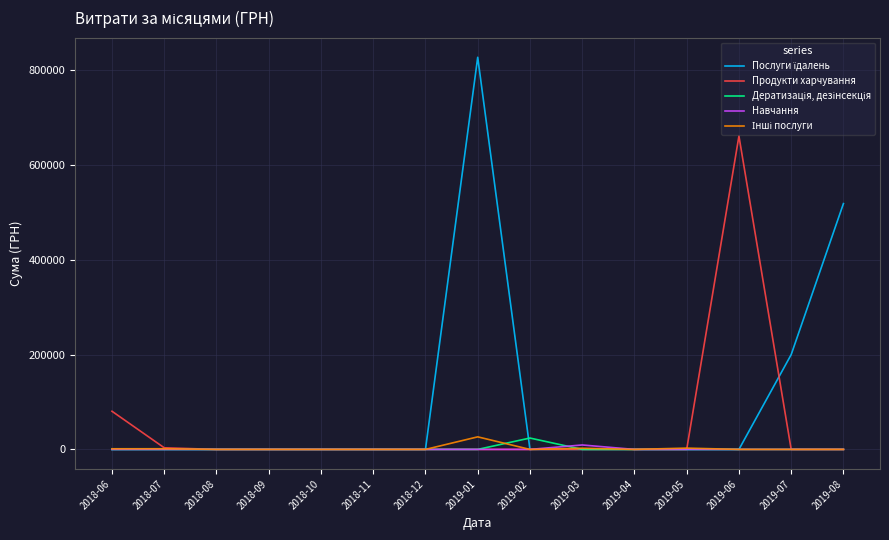

At which label is Продукти харчування closest to 330227?

2018-06